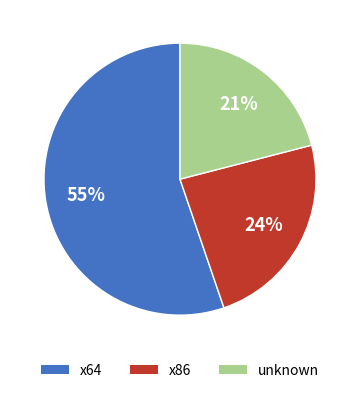

How many slices are in this pie chart?

3